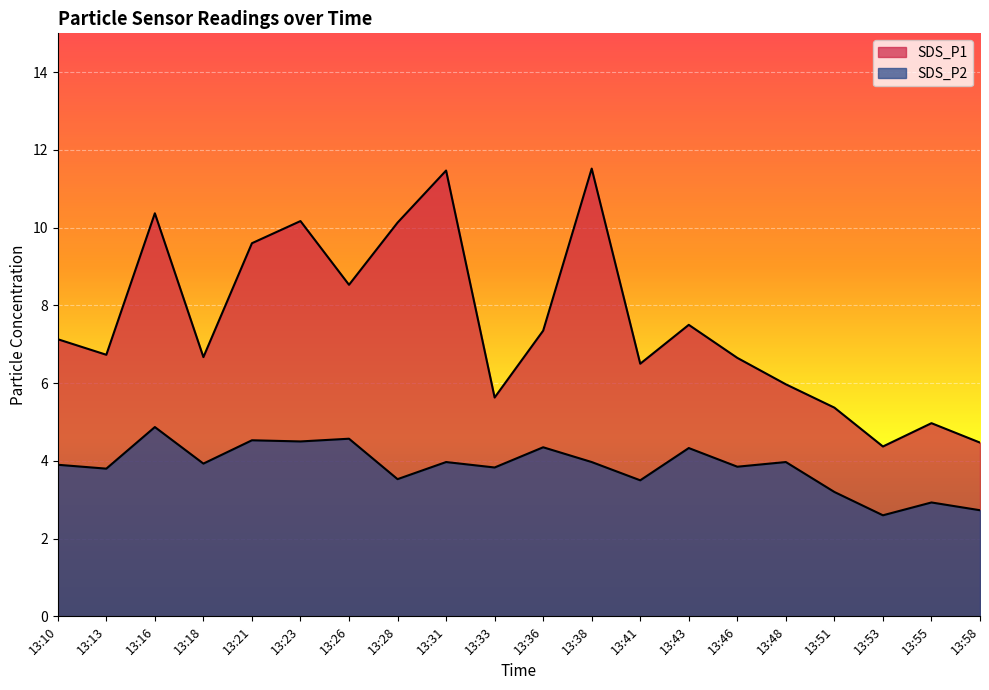

Rank the series at 13:55 from lowest to highest value.

SDS_P2, SDS_P1